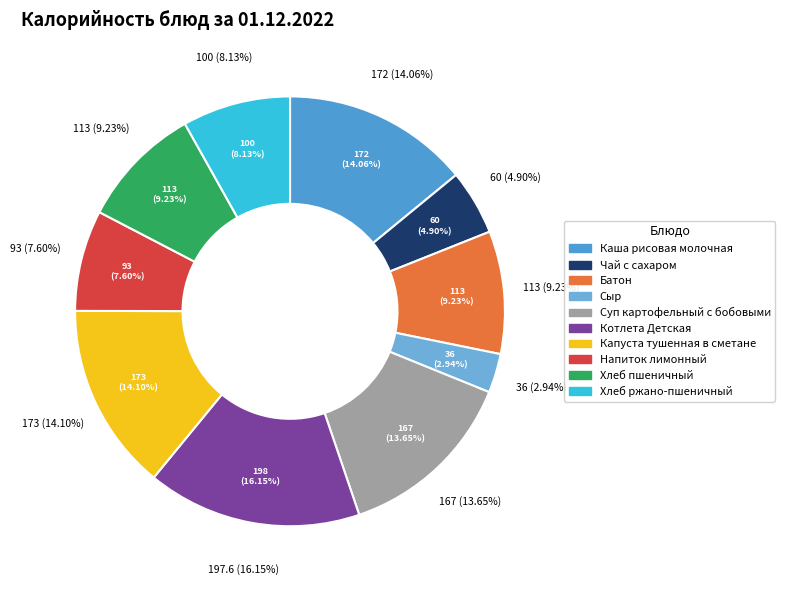

Rank the categories by value from highest to lowest.

Котлета Детская, Капуста тушенная в сметане, Каша рисовая молочная, Суп картофельный с бобовыми, Батон, Хлеб пшеничный, Хлеб ржано-пшеничный, Напиток лимонный, Чай с сахаром, Сыр